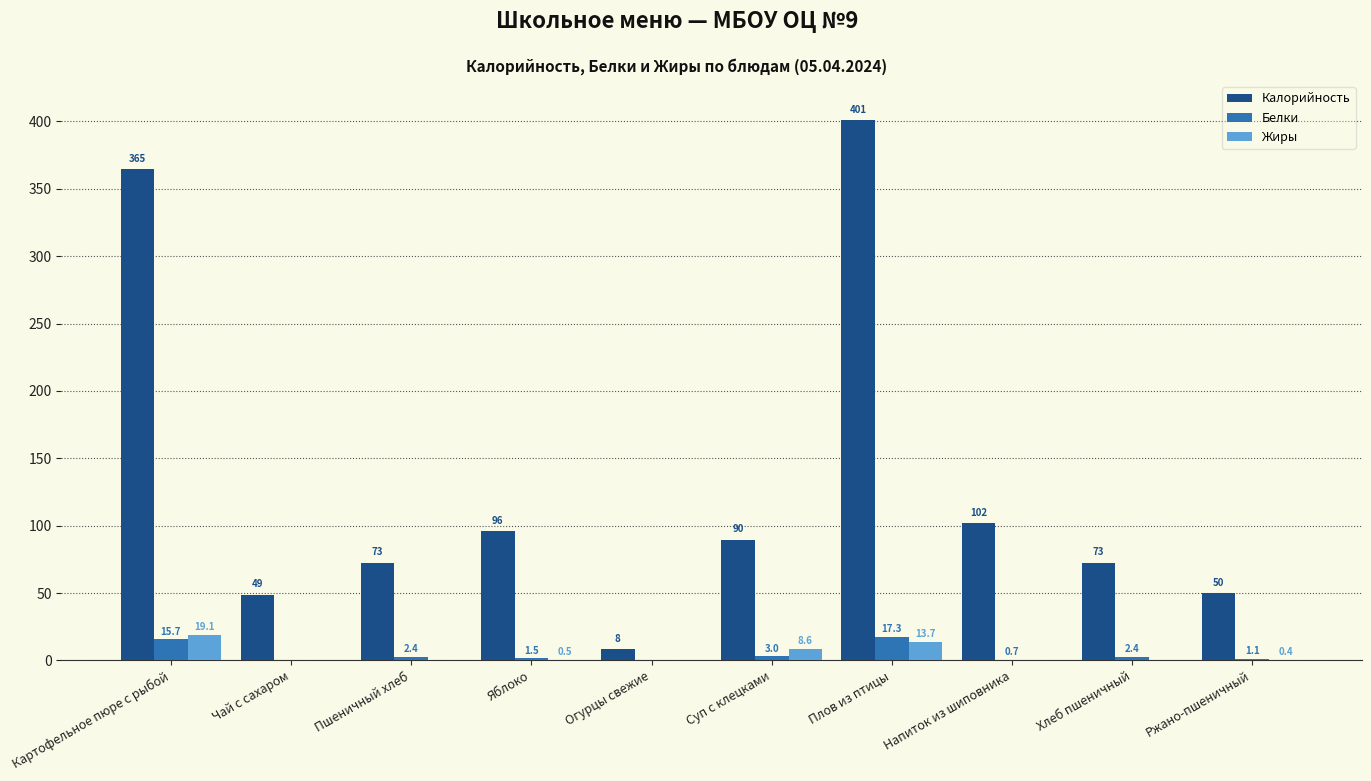

Which category has the highest value in the Жиры series?

Картофельное пюре с рыбой